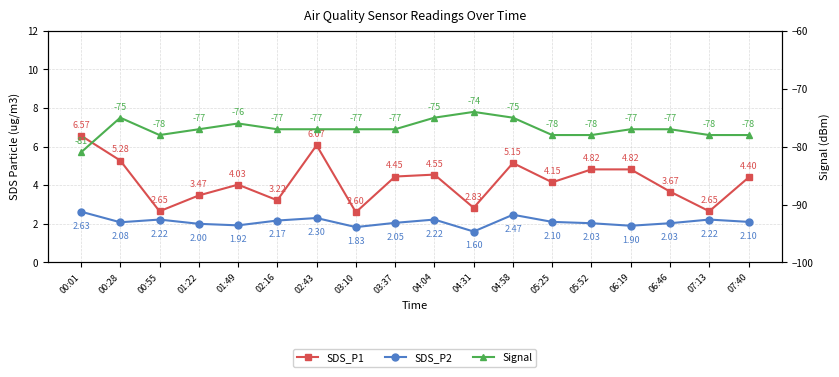

What are all the series names shown in the legend?

SDS_P1, SDS_P2, Signal